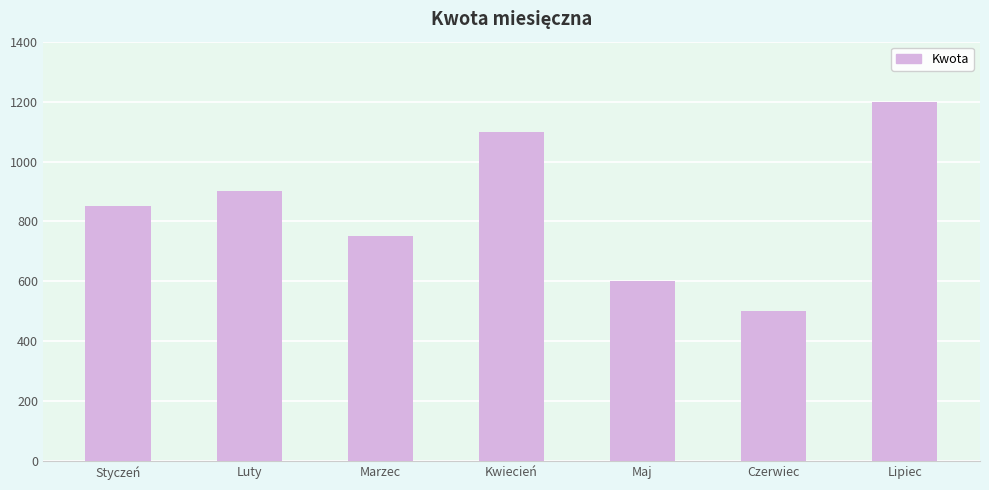

What is the label of the 6th bar from the right?

Luty